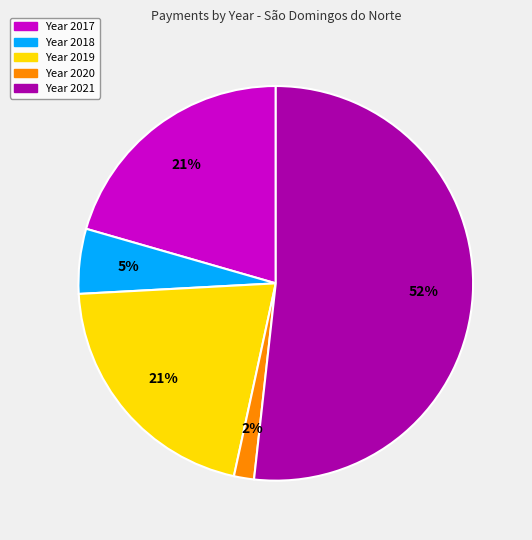

How many slices are in this pie chart?

5